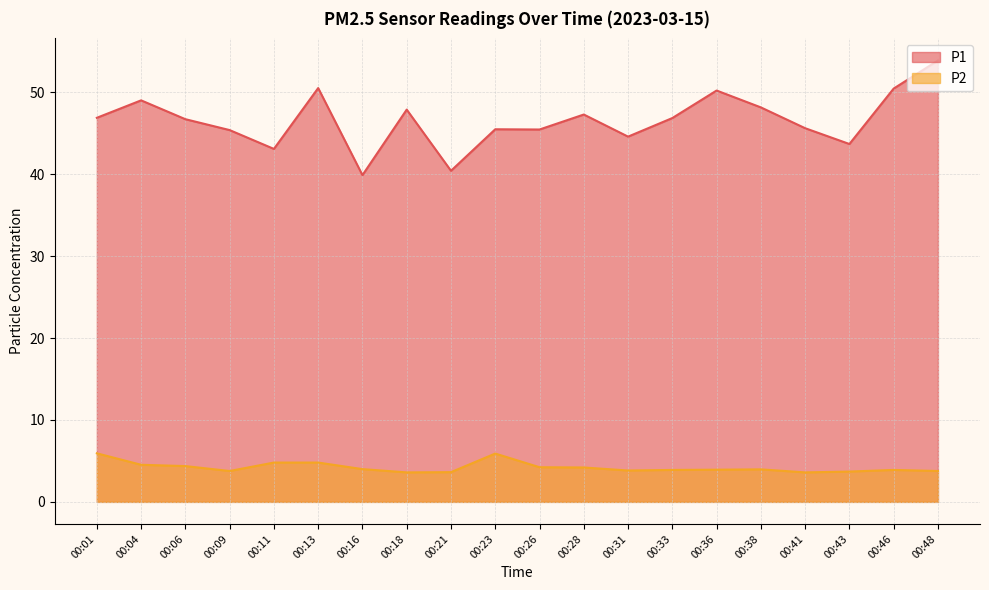

Does the chart display data point markers on the line(s)?

No